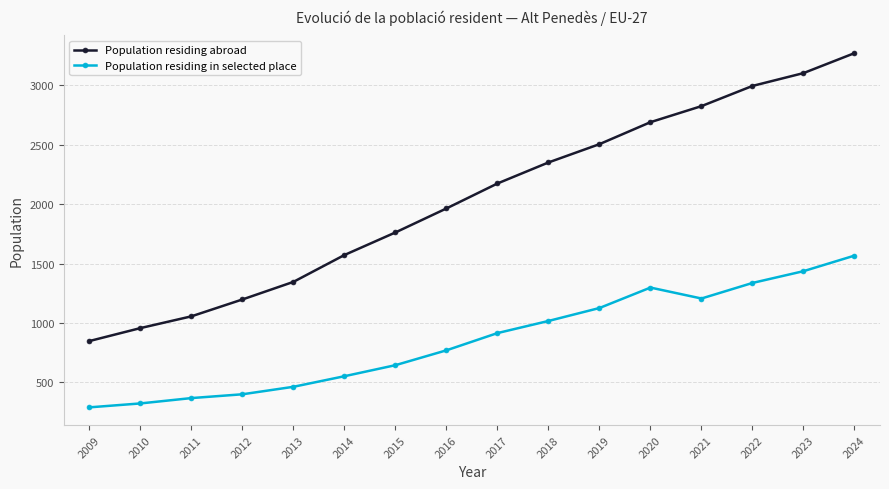

Read the Population residing abroad value at 2016, to the nearest 50.

1950